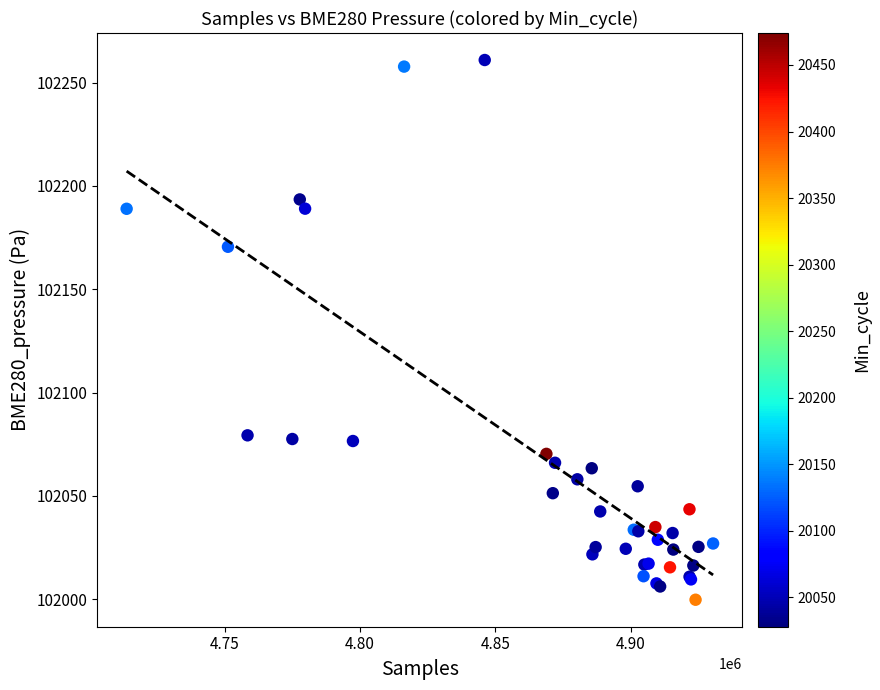

What Y value in the scatter plot is closest to 102130?

102170.6